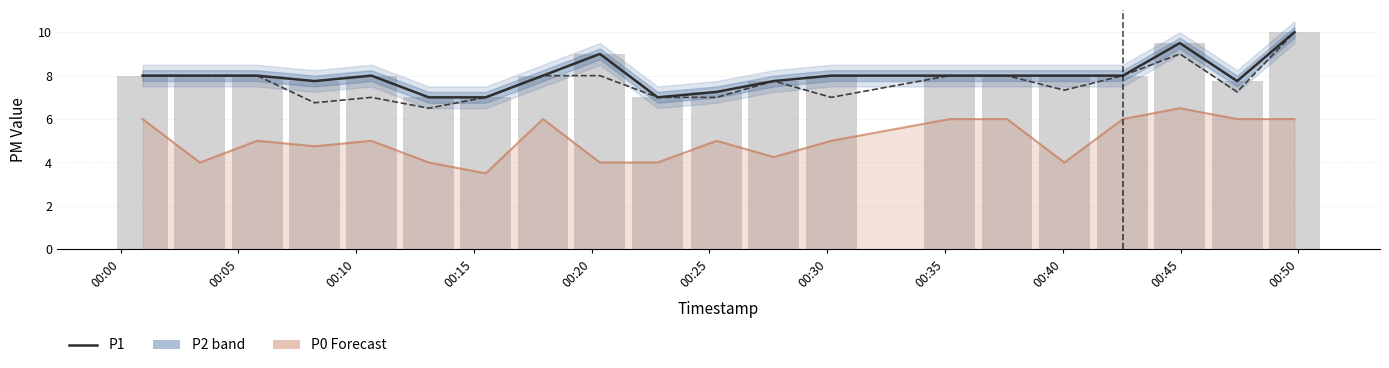

What is the sum of the P0 values at 00:10 and 00:15?

9.8